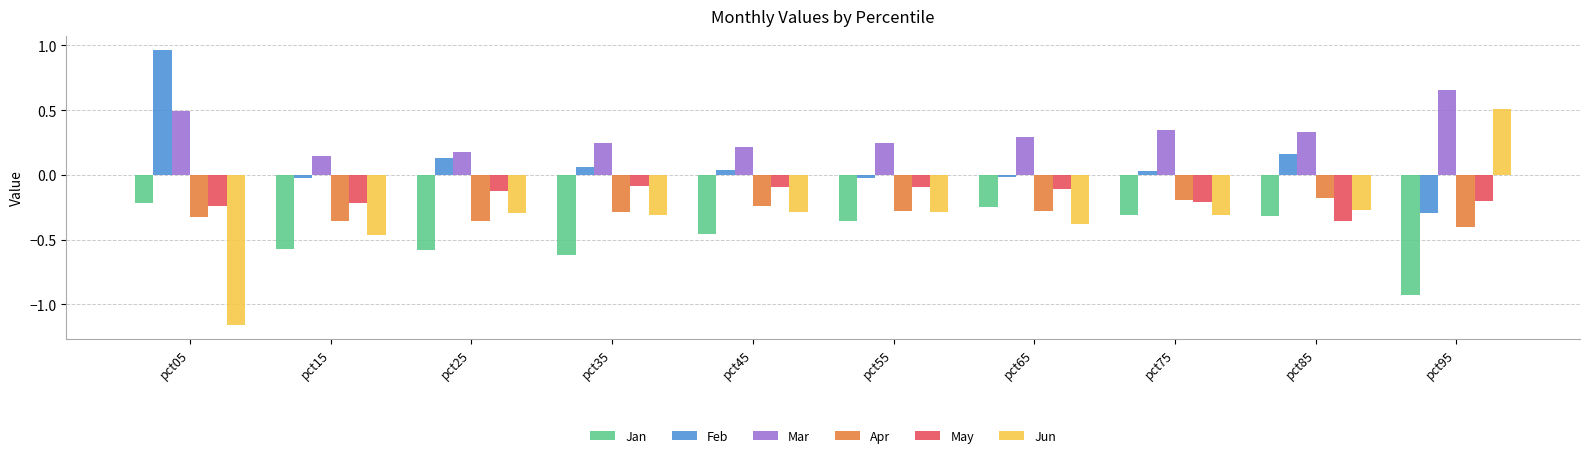

The Jan series shows -0.3 at pct15. True or false?

False